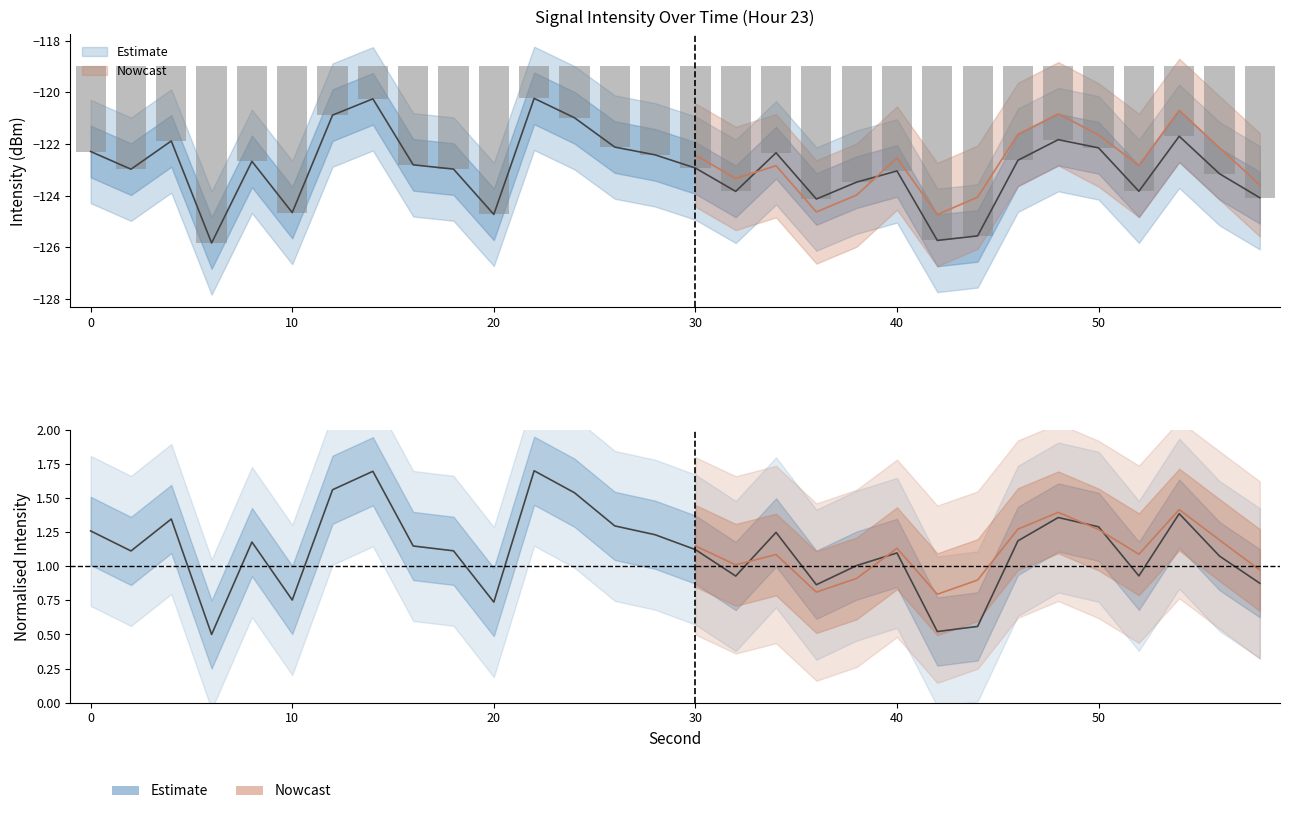

What is the difference between the second highest and minimum values in the upper_bound series?

5.5